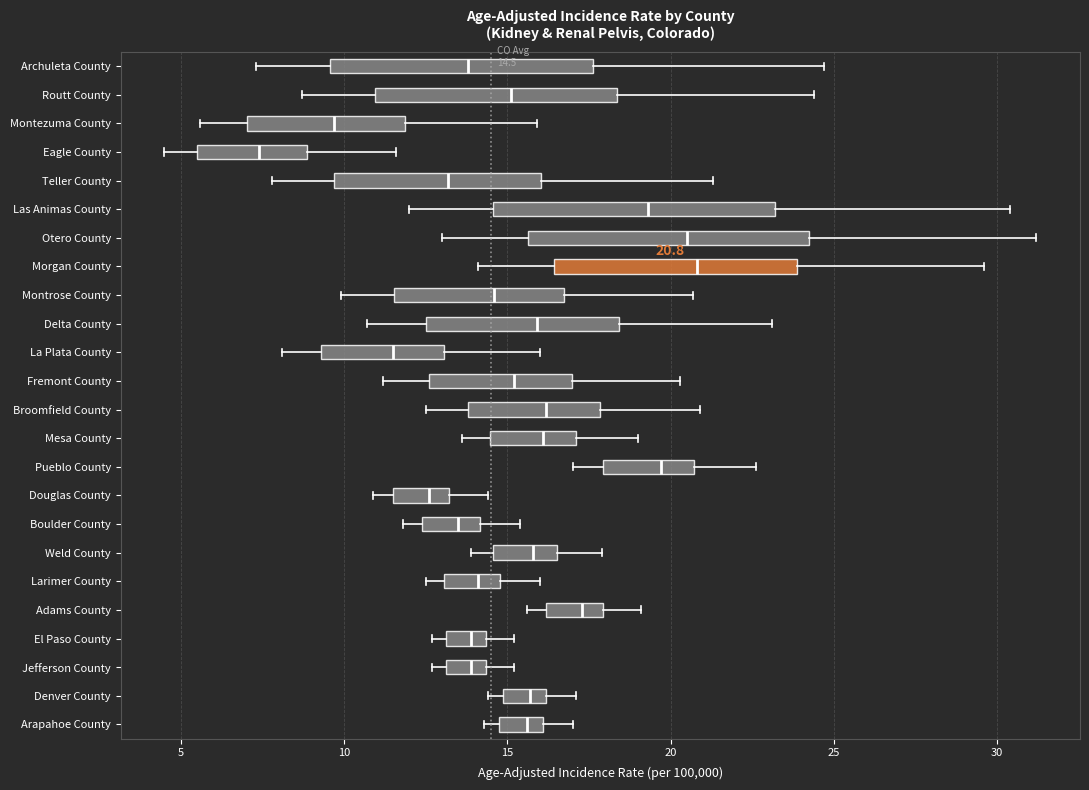

Which box has the furthest to the left median line?

Eagle County